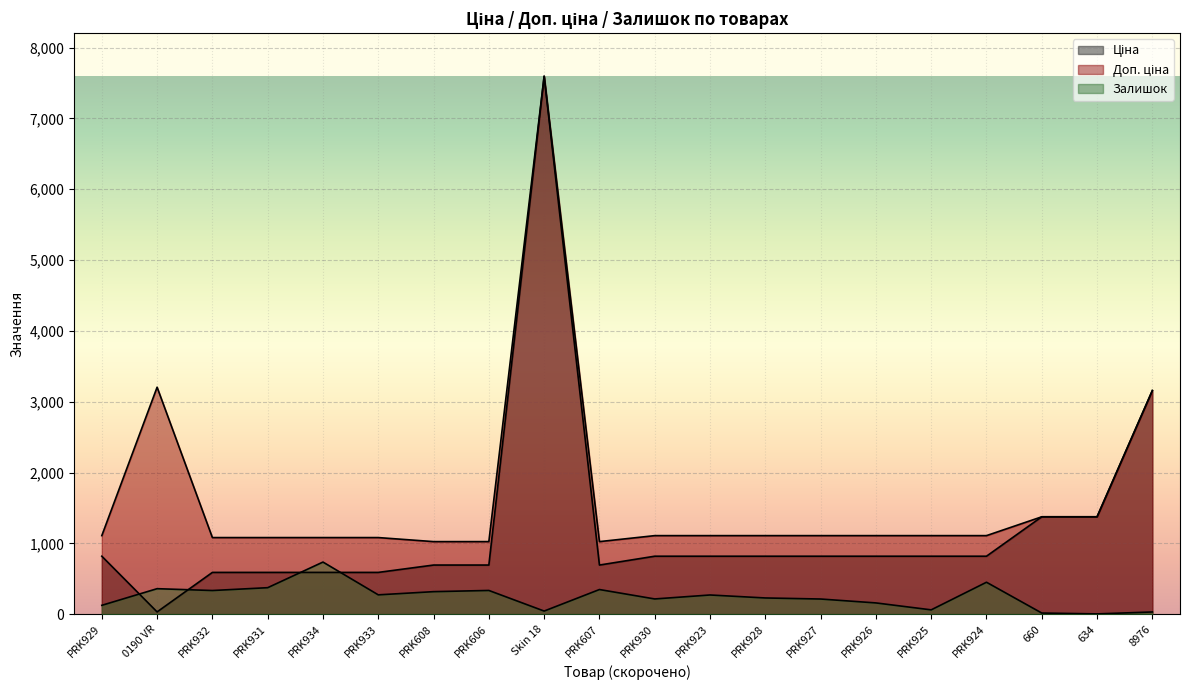

What value does the Ціна series have at Skin 18?

7596.5